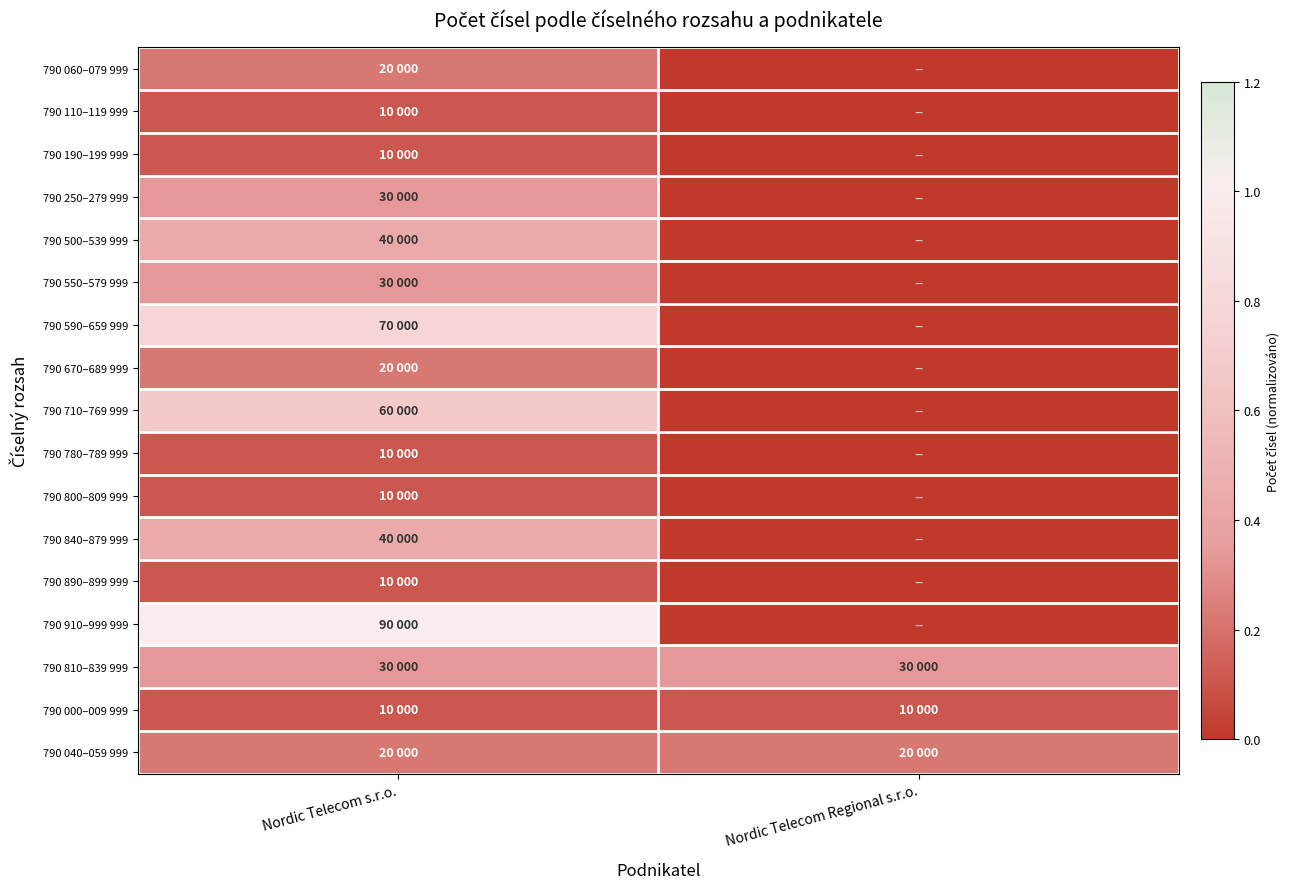

Reading left to right, what are all the values shown in this chart?

790 060–079 999: Nordic Telecom s.r.o.=0.2	Nordic Telecom Regional s.r.o.=0.0
790 110–119 999: Nordic Telecom s.r.o.=0.1	Nordic Telecom Regional s.r.o.=0.0
790 190–199 999: Nordic Telecom s.r.o.=0.1	Nordic Telecom Regional s.r.o.=0.0
790 250–279 999: Nordic Telecom s.r.o.=0.3	Nordic Telecom Regional s.r.o.=0.0
790 500–539 999: Nordic Telecom s.r.o.=0.4	Nordic Telecom Regional s.r.o.=0.0
790 550–579 999: Nordic Telecom s.r.o.=0.3	Nordic Telecom Regional s.r.o.=0.0
790 590–659 999: Nordic Telecom s.r.o.=0.8	Nordic Telecom Regional s.r.o.=0.0
790 670–689 999: Nordic Telecom s.r.o.=0.2	Nordic Telecom Regional s.r.o.=0.0
790 710–769 999: Nordic Telecom s.r.o.=0.7	Nordic Telecom Regional s.r.o.=0.0
790 780–789 999: Nordic Telecom s.r.o.=0.1	Nordic Telecom Regional s.r.o.=0.0
790 800–809 999: Nordic Telecom s.r.o.=0.1	Nordic Telecom Regional s.r.o.=0.0
790 840–879 999: Nordic Telecom s.r.o.=0.4	Nordic Telecom Regional s.r.o.=0.0
790 890–899 999: Nordic Telecom s.r.o.=0.1	Nordic Telecom Regional s.r.o.=0.0
790 910–999 999: Nordic Telecom s.r.o.=1.0	Nordic Telecom Regional s.r.o.=0.0
790 810–839 999: Nordic Telecom s.r.o.=0.3	Nordic Telecom Regional s.r.o.=0.3
790 000–009 999: Nordic Telecom s.r.o.=0.1	Nordic Telecom Regional s.r.o.=0.1
790 040–059 999: Nordic Telecom s.r.o.=0.2	Nordic Telecom Regional s.r.o.=0.2